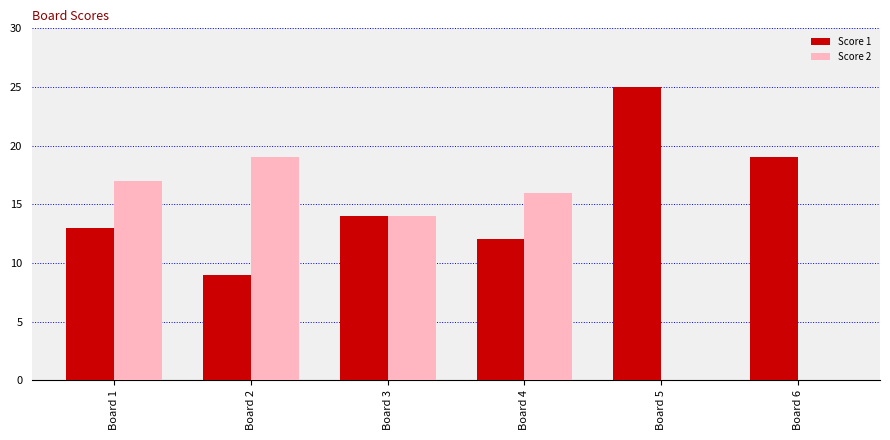

Reading right to left, transcribe all the data shown in this chart.

Score 1: 19	25	12	14	9	13
Score 2: 0	0	16	14	19	17